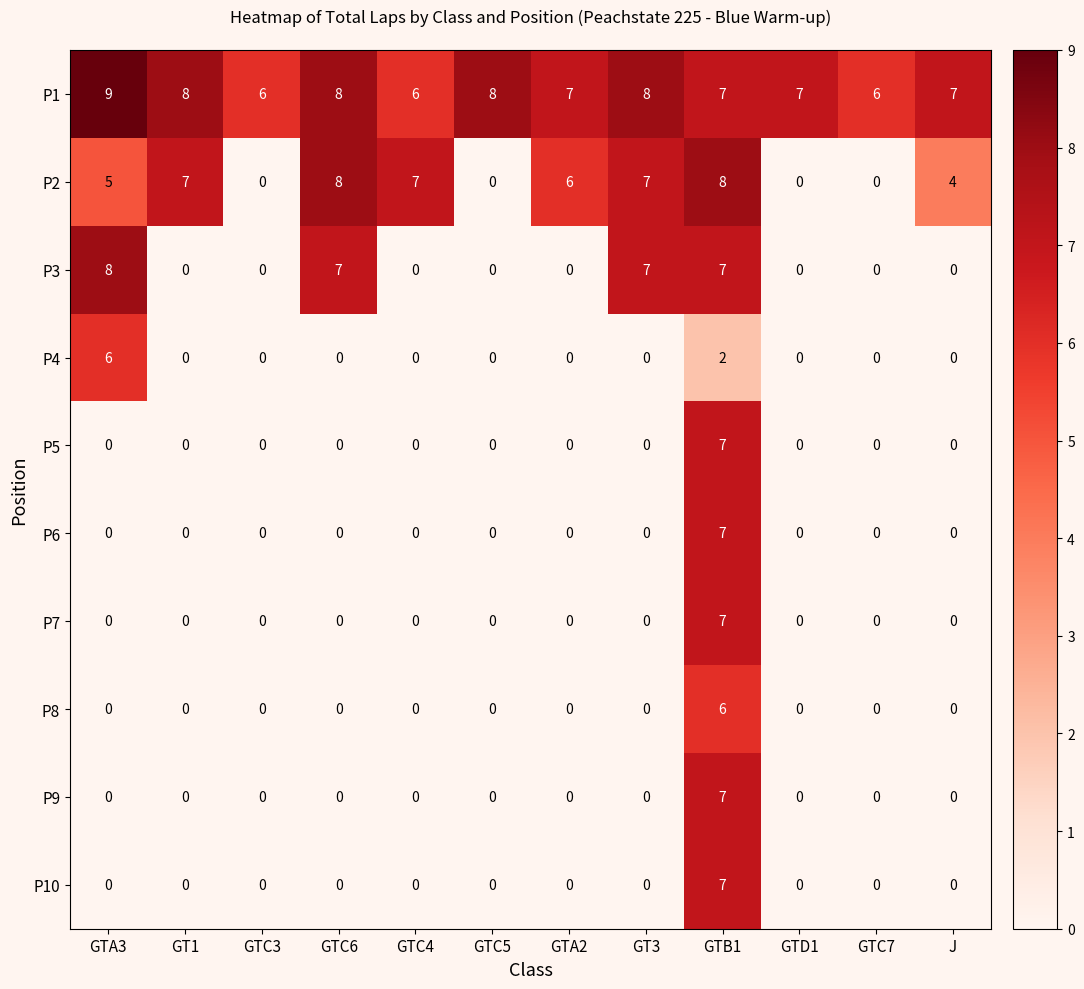

How many P7 values are between 0 and 1?

11